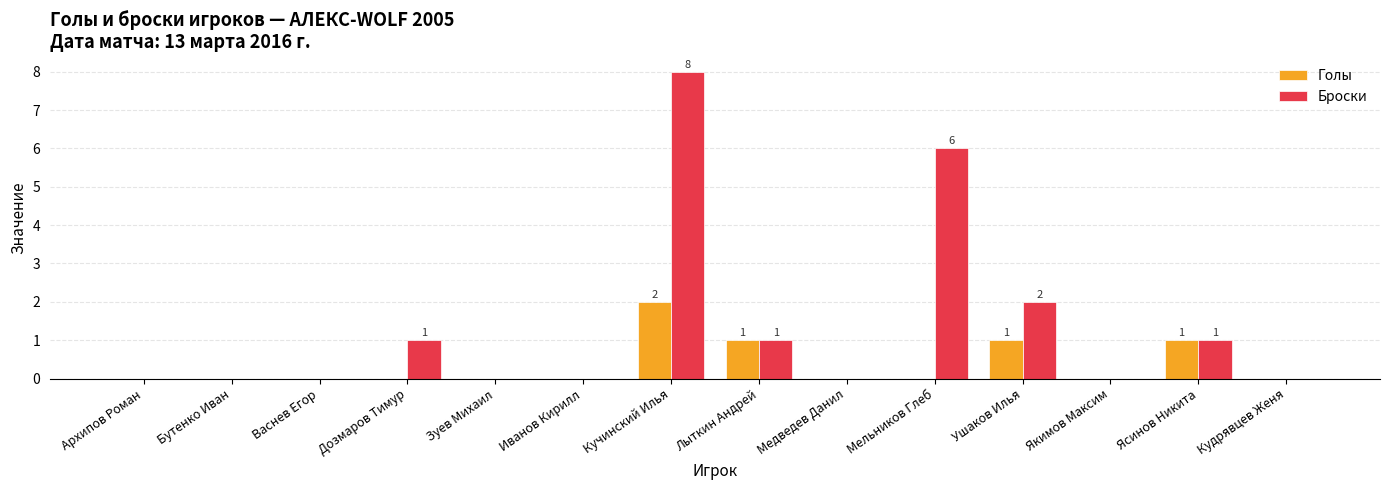

What is the approximate value of Броски at Мельников Глеб?

6